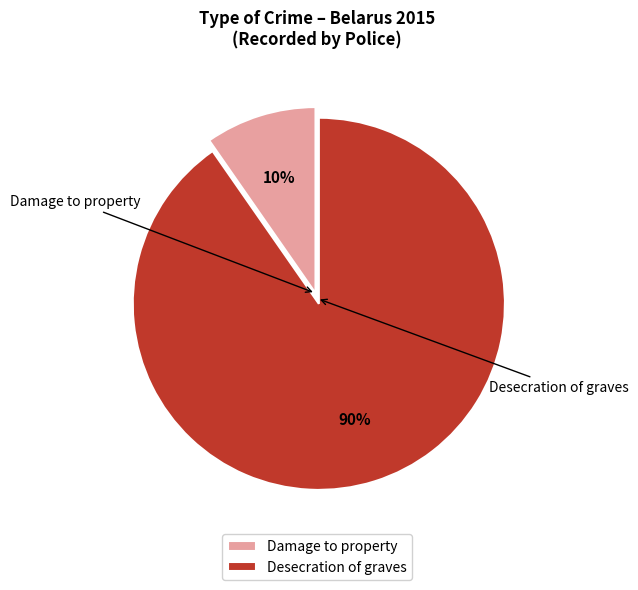

What percentage do Desecration of graves and Damage to property together represent?

100.0%